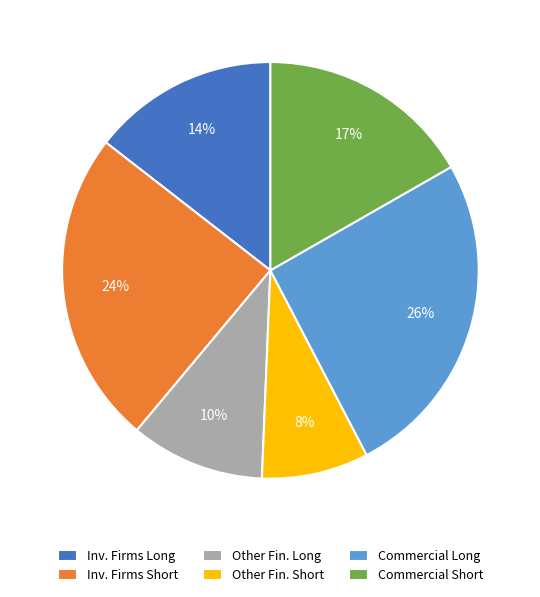

To the nearest percent, what portion does Inv. Firms Long represent?

14%